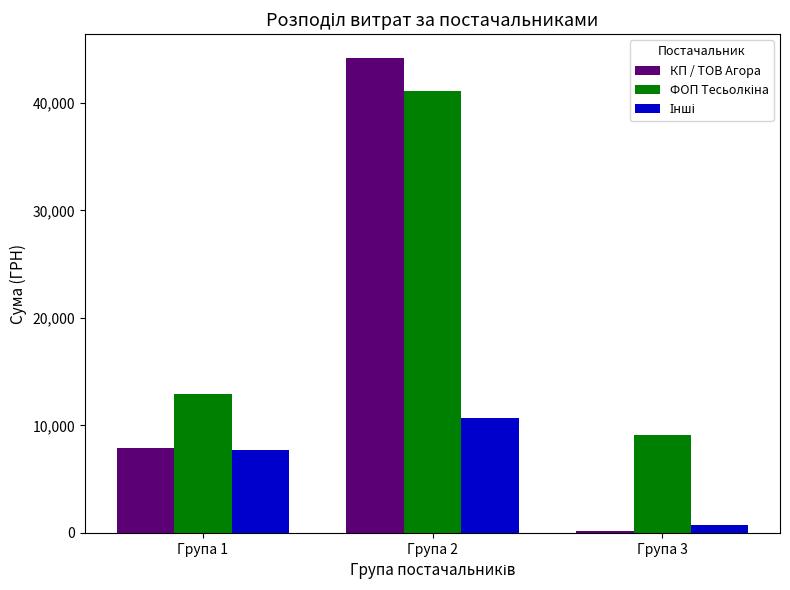

At which category is the sum across all series the highest?

Група 2